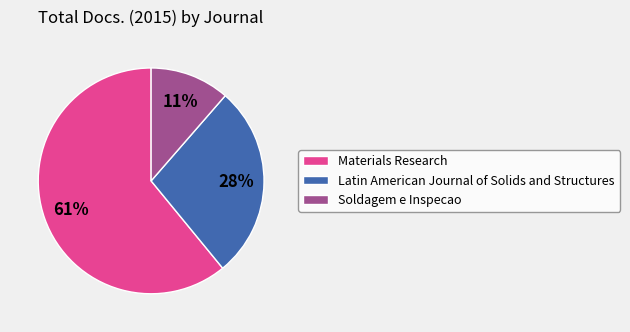

Which slice is the smallest?

Soldagem e Inspecao